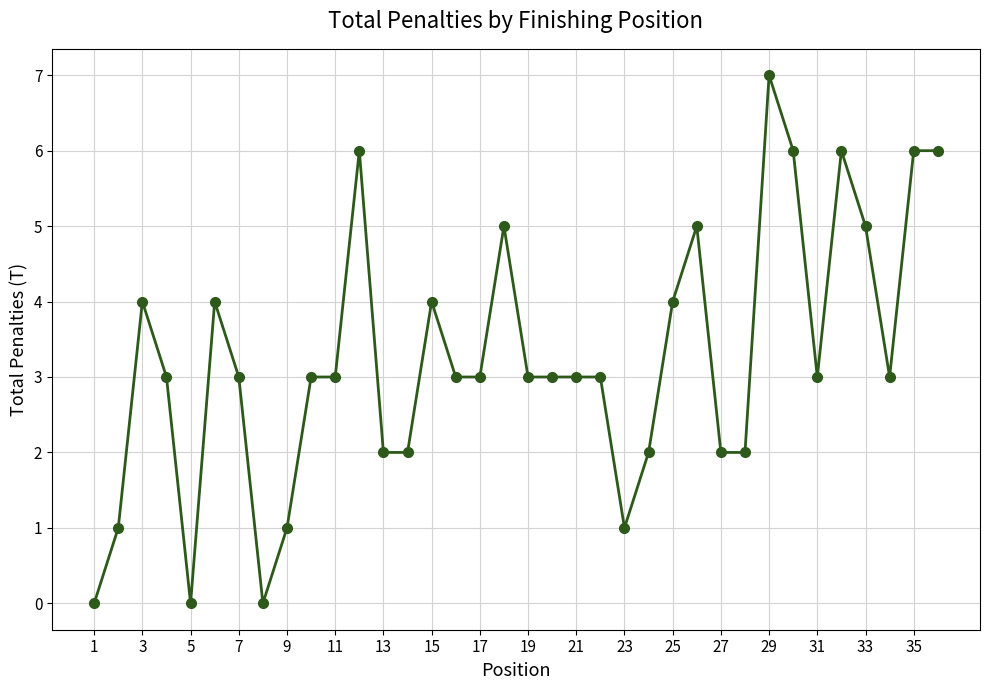

What is the value of the 15th point from the left?

4